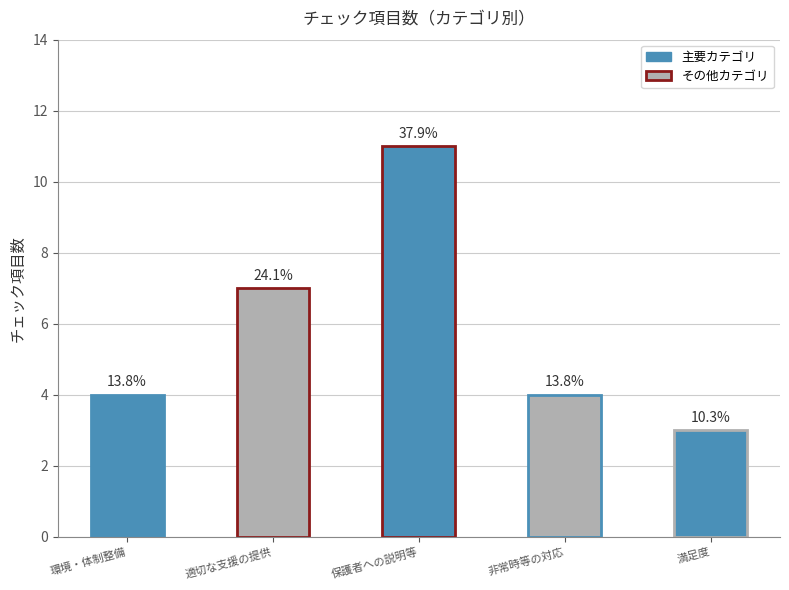

Rank the categories by value from highest to lowest.

保護者への説明等, 適切な支援の提供, 環境・体制整備, 非常時等の対応, 満足度